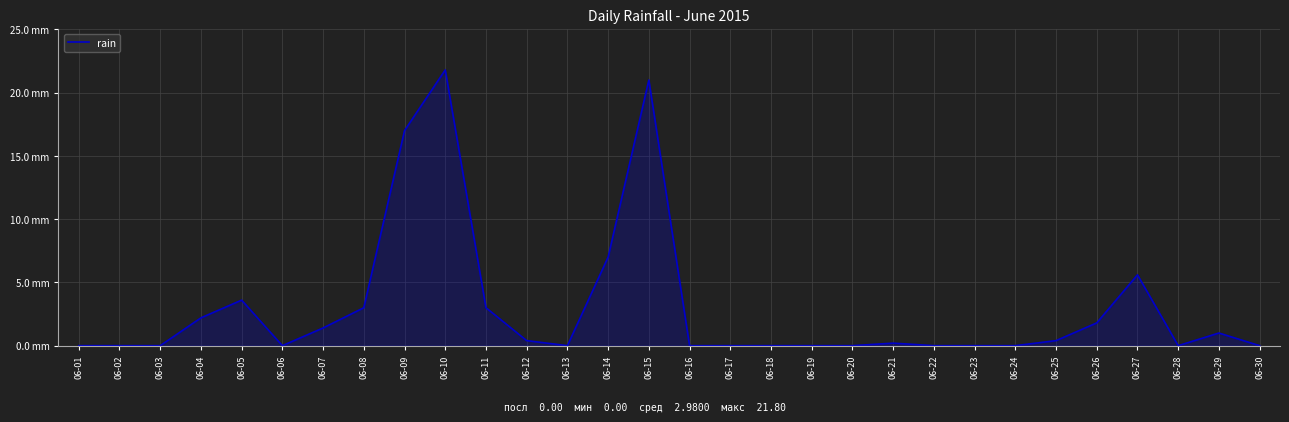

What is the difference between the values at 06-03 and 06-10?

21.8